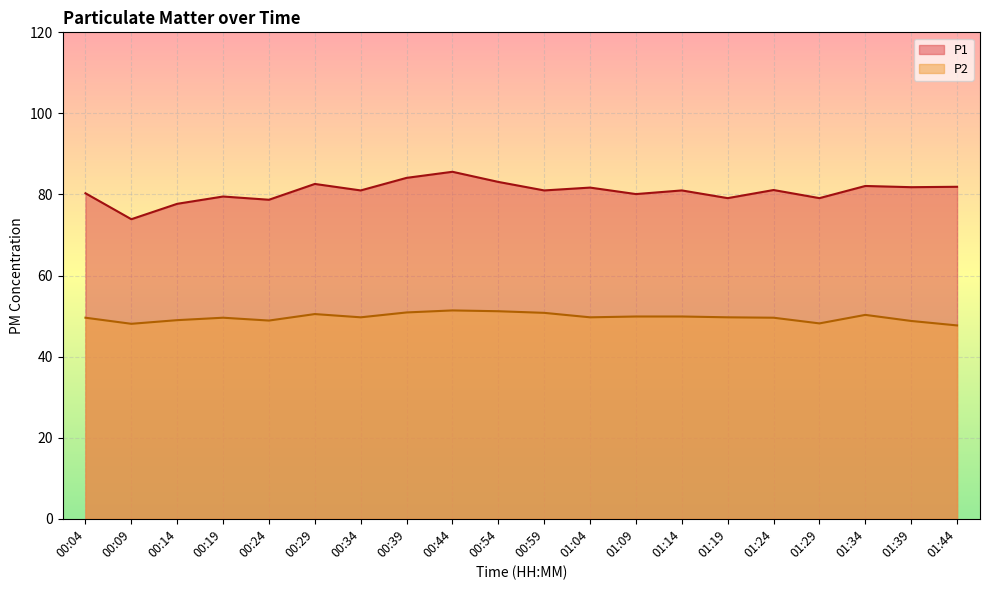

Which series has the widest spread of values?

P1